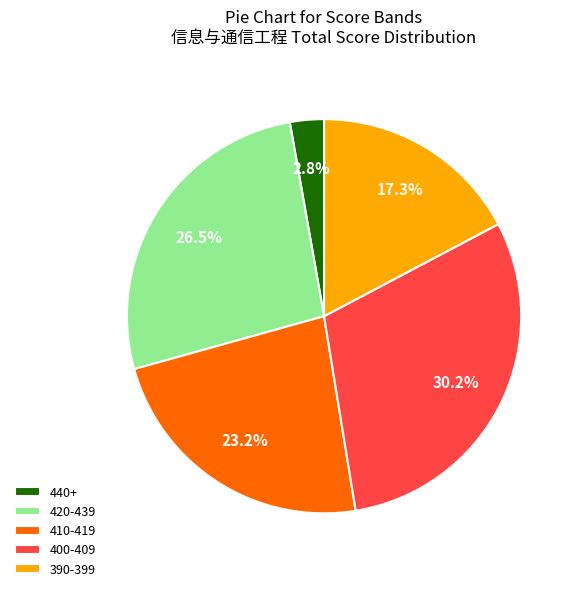

Is the sum of 440+ and 400-409 greater than half?

No